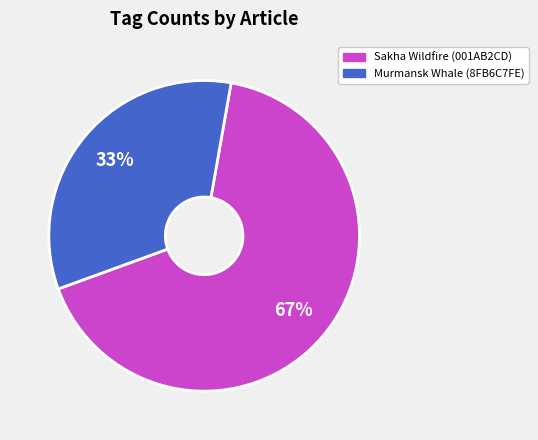

Which category accounts for the majority?

Sakha Wildfire (001AB2CD)